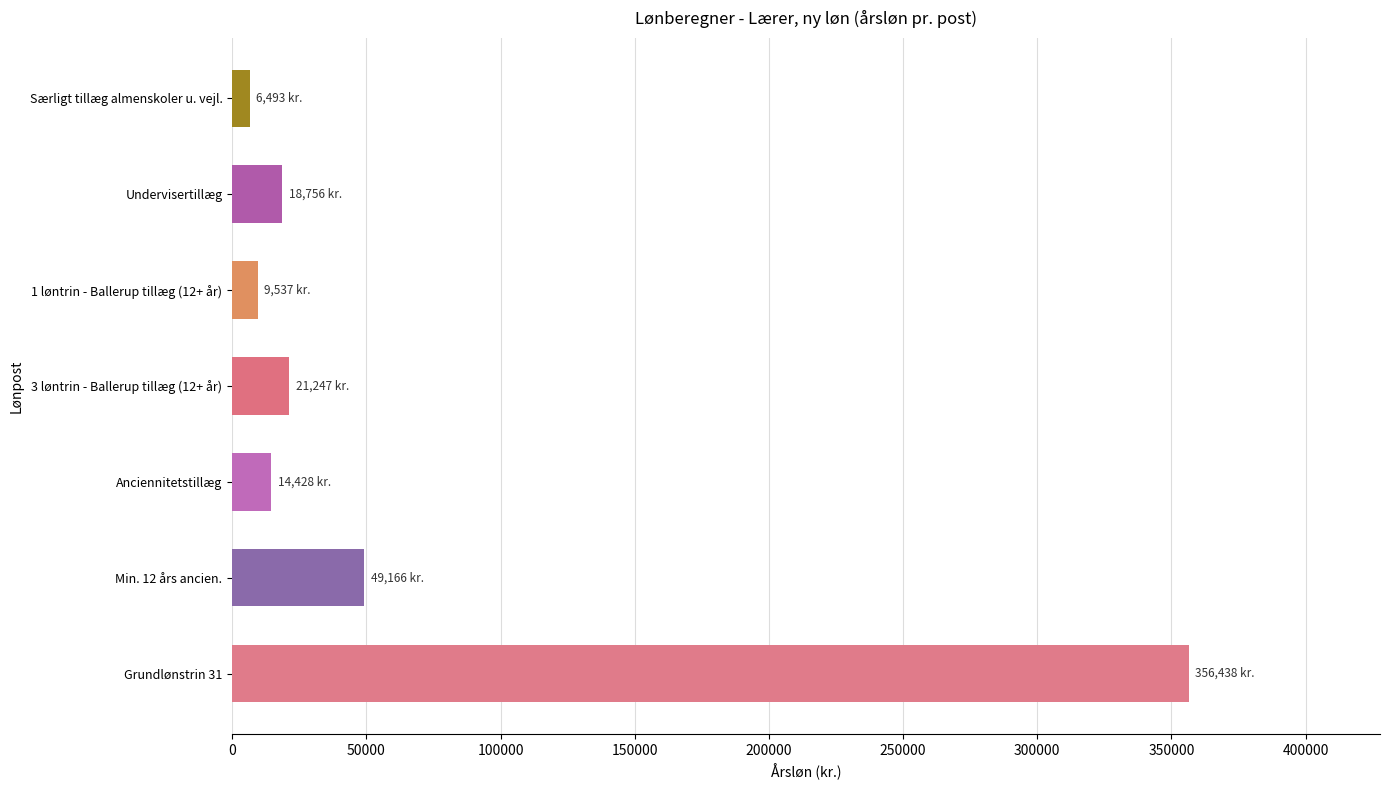

The value at Grundlønstrin 31 is 94902.0. True or false?

False